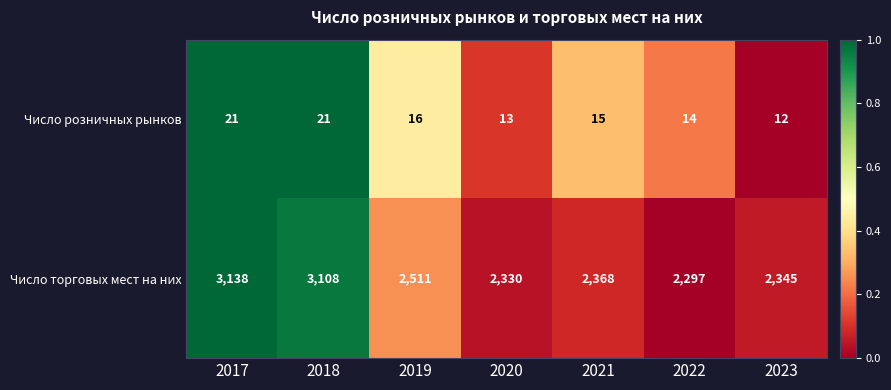

Which series has the largest total across all categories?

Число торговых мест на них